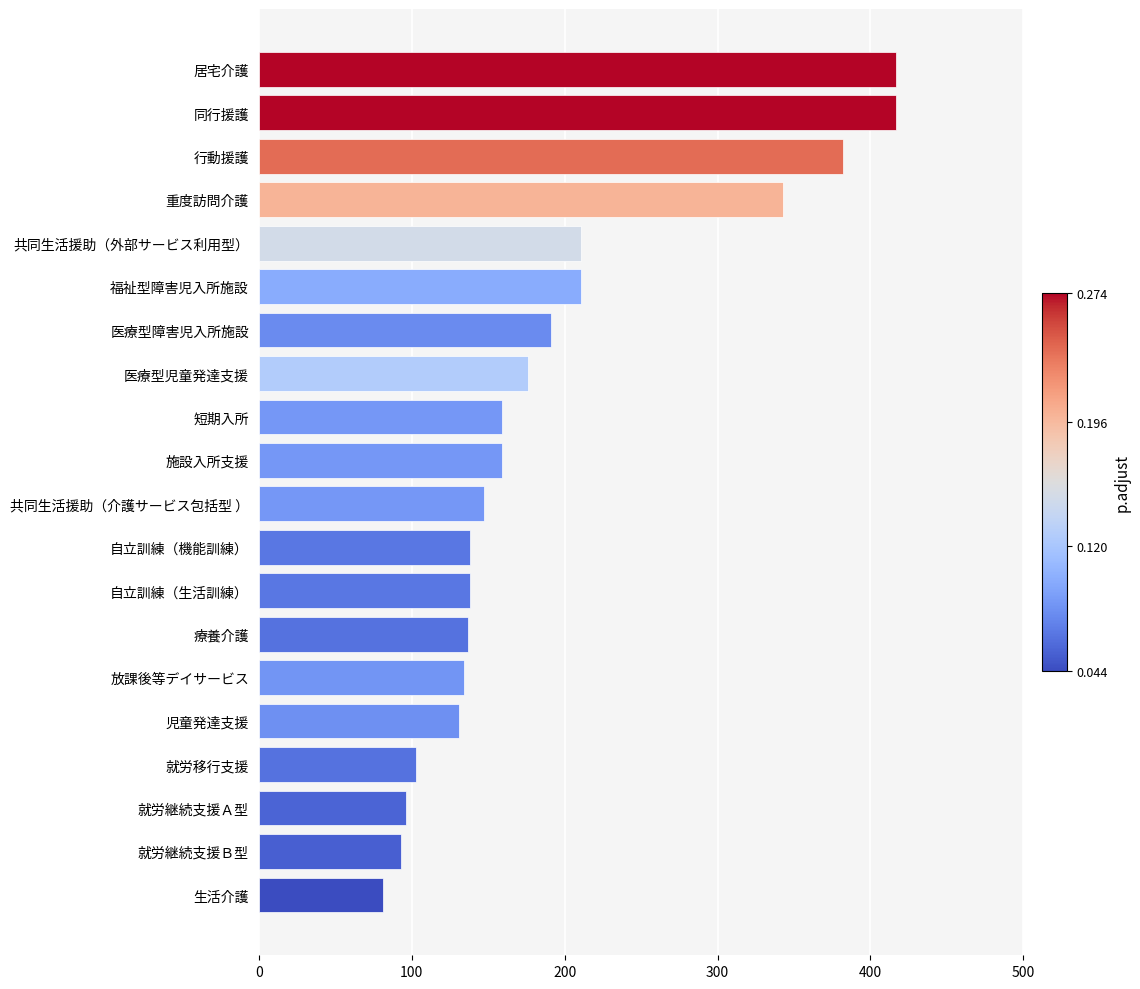

What is the sum of the values at 同行援護 and 放課後等デイサービス?

551